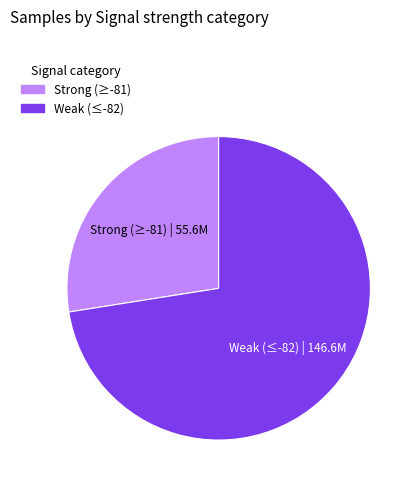

How many slices are in this pie chart?

2